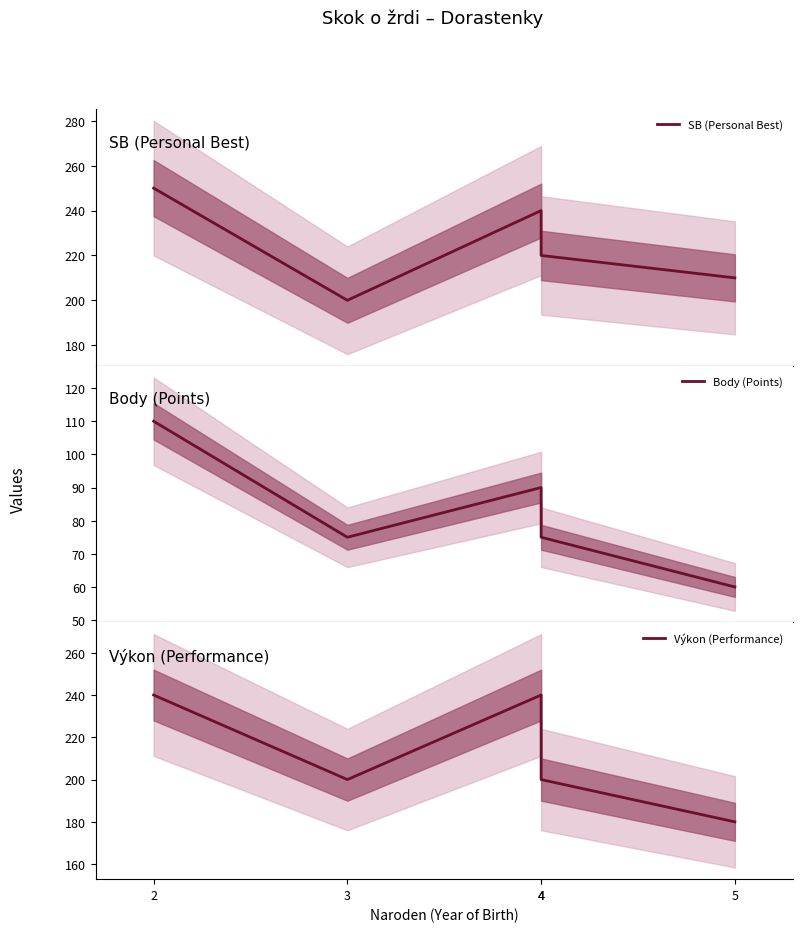

Read the SB (Personal Best) value at 3, to the nearest 10.

200